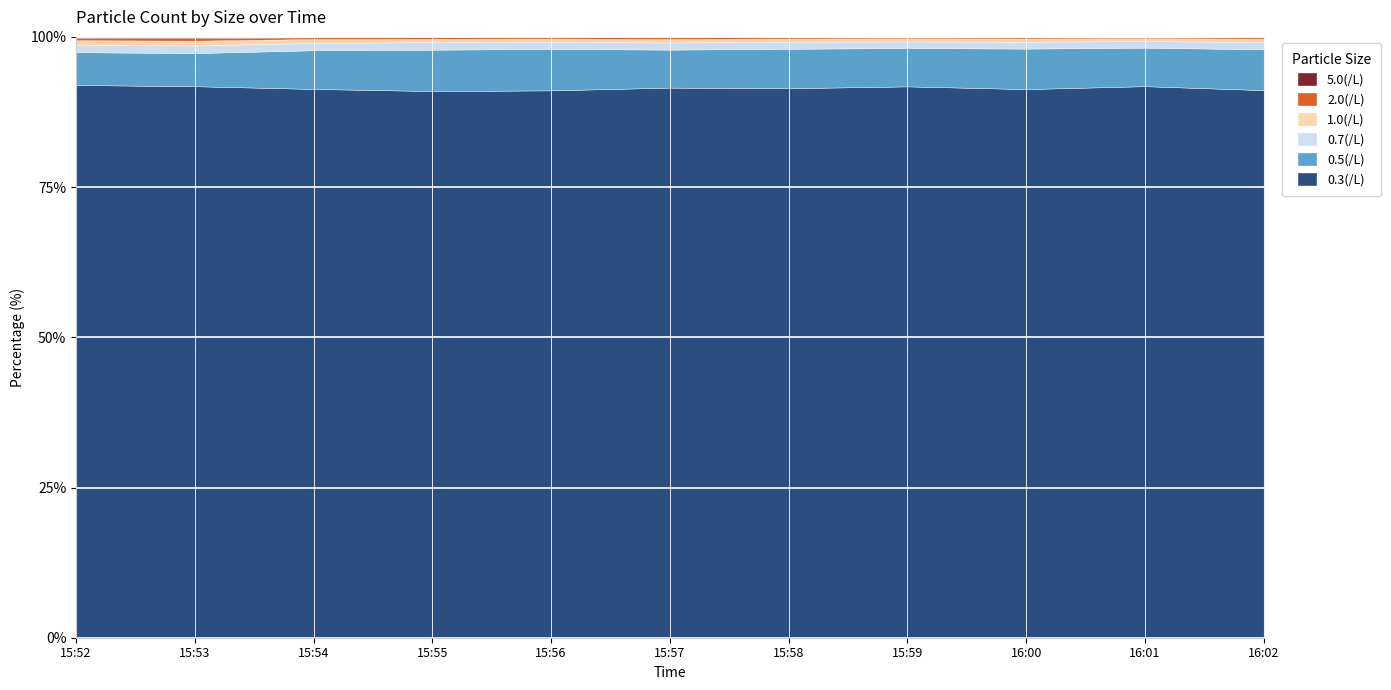

Which series has the widest spread of values?

0.3(/L)